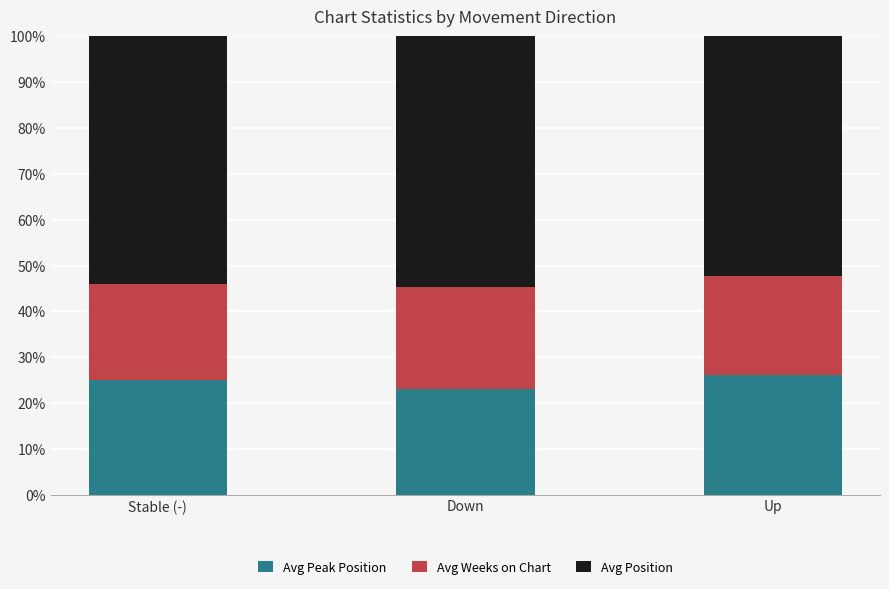

Reading left to right, what are the values for Avg Peak Position?

Stable (-)=25.0	Down=23.1	Up=26.0